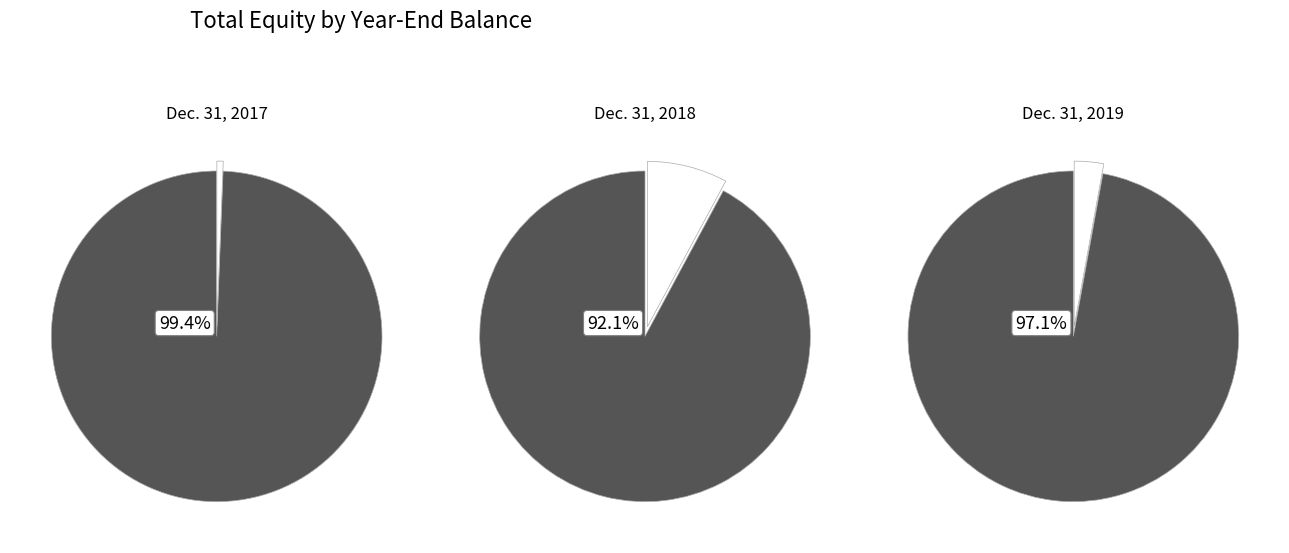

What is the largest slice in the pie chart?

Total Equity